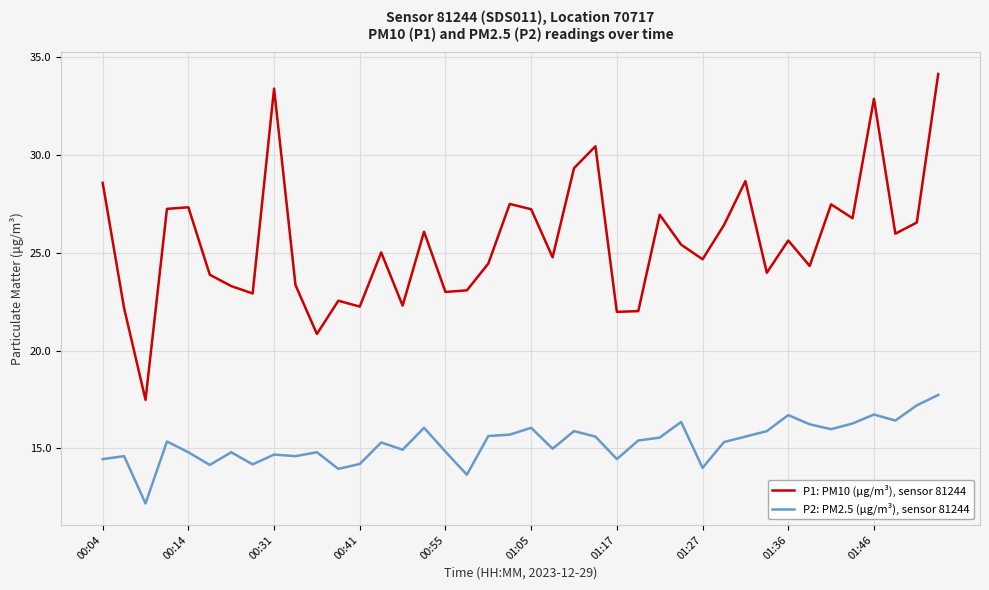

What is the difference between the maximum and minimum values in the P1: PM10 (μg/m³), sensor 81244 series?

16.7